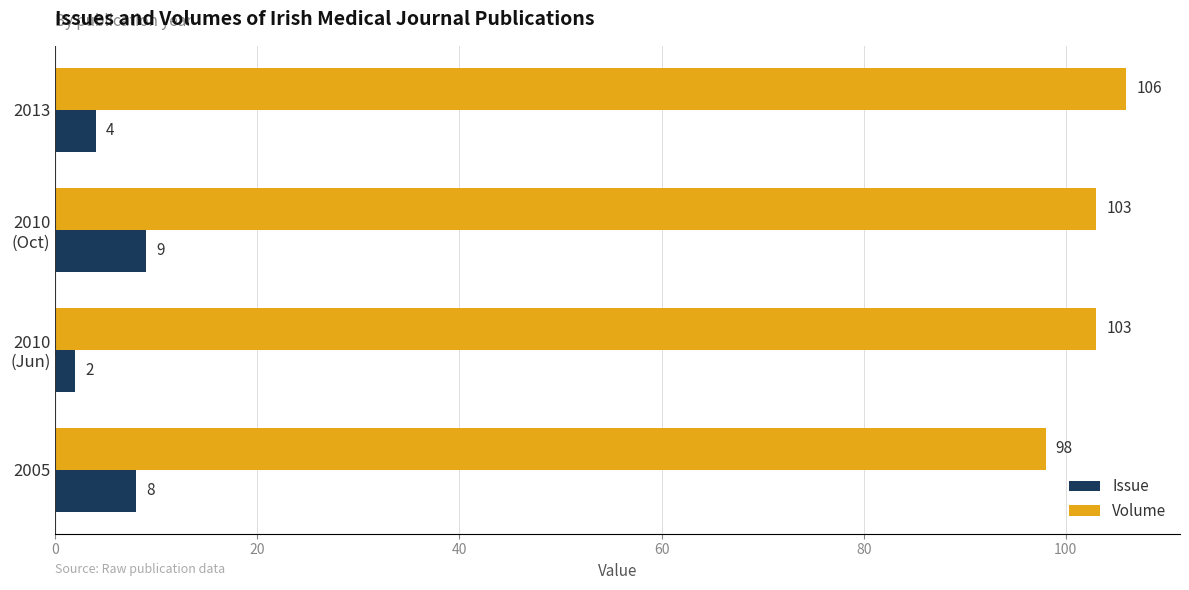

What is the sum of the Issue values at 2013 and 2005?

12